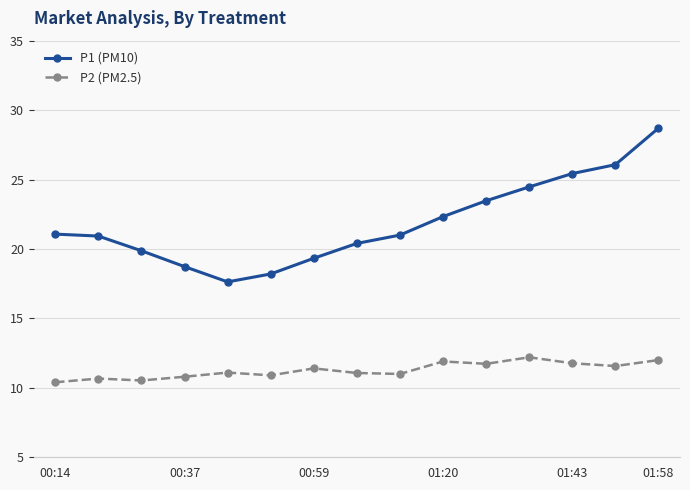

What is the value of the P1 (PM10) point at the 13th from the left?

25.4